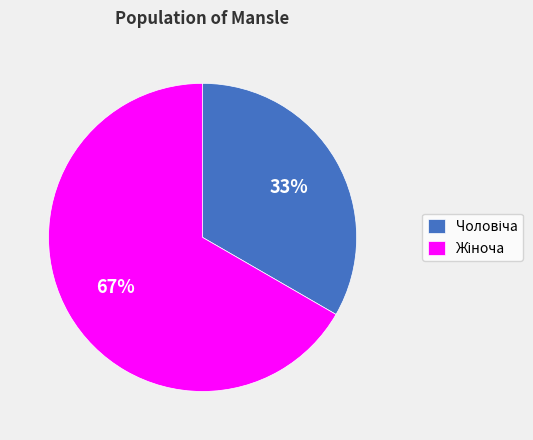

Does any single category account for the majority?

Yes